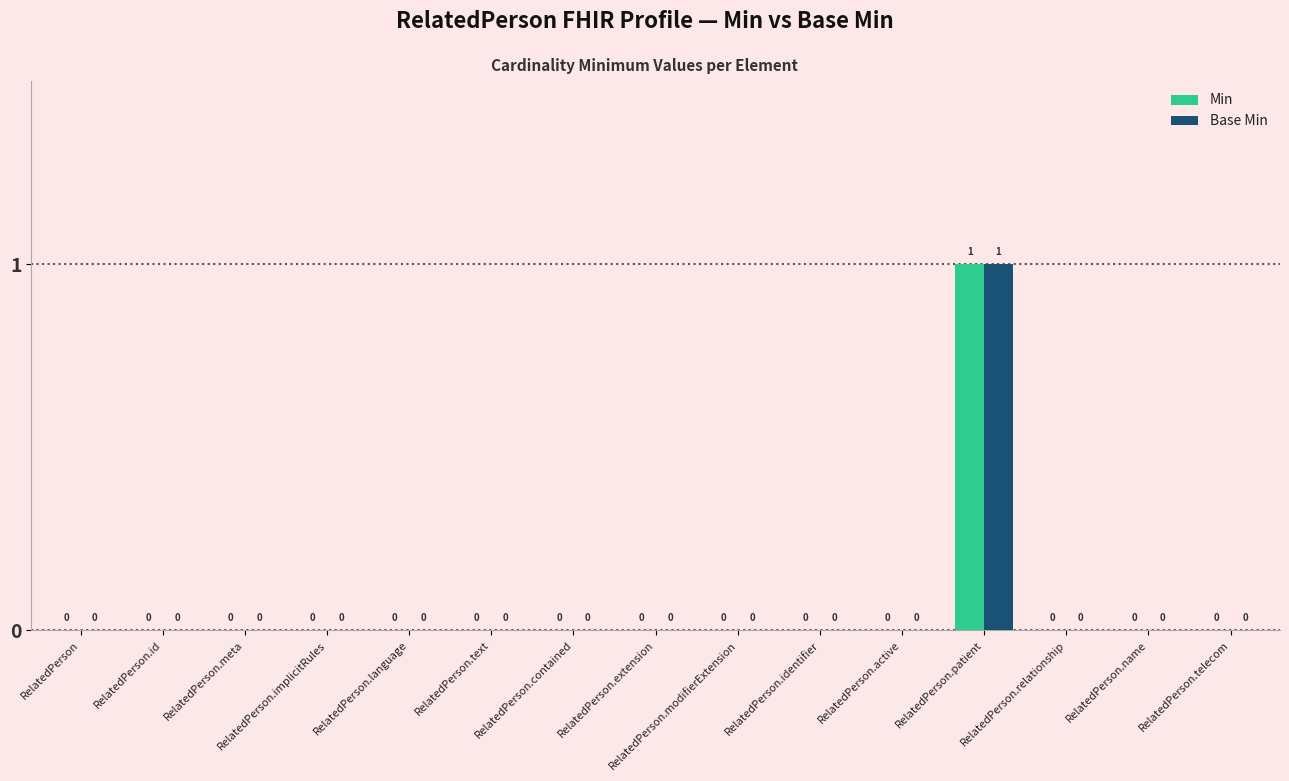

Which category has the highest value in the Min series?

RelatedPerson.patient